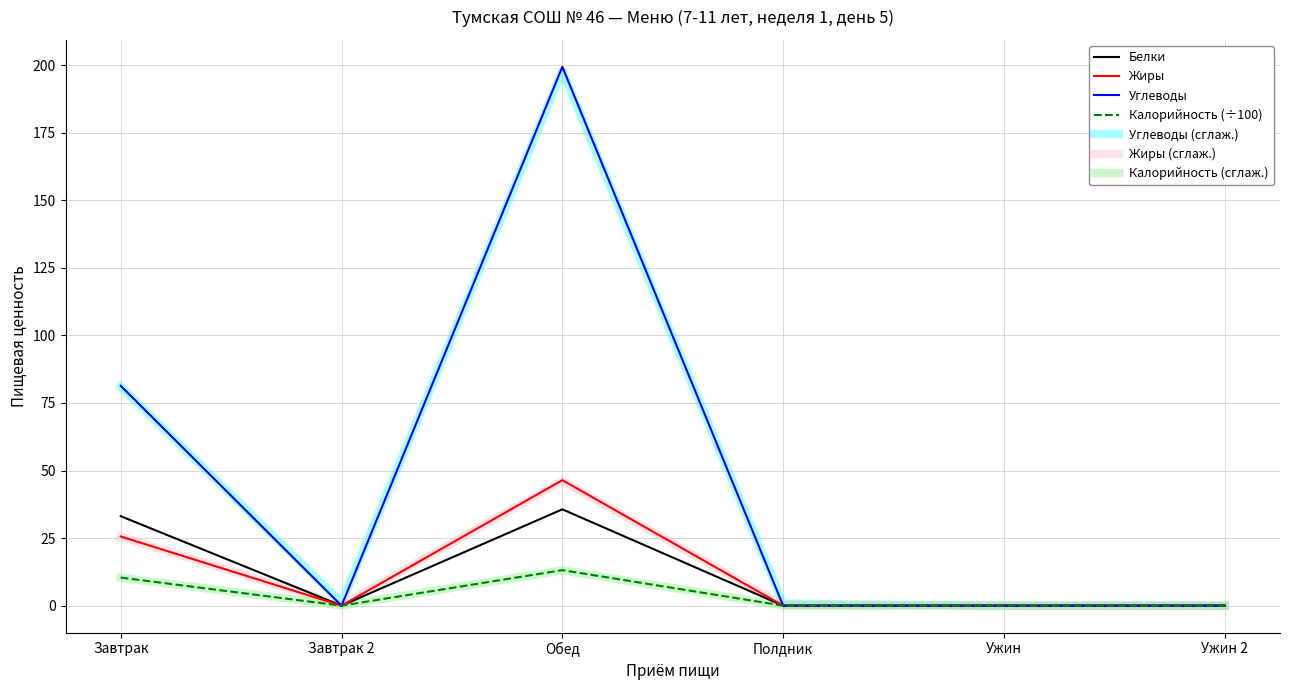

What is the sum of the Белки values at Полдник and Завтрак?

33.1